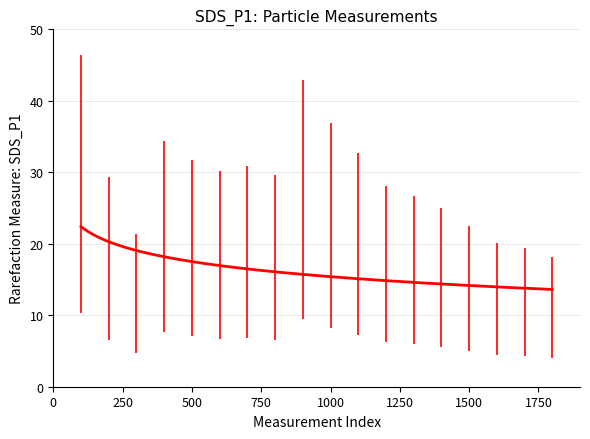

What is the greatest value displayed?

22.4